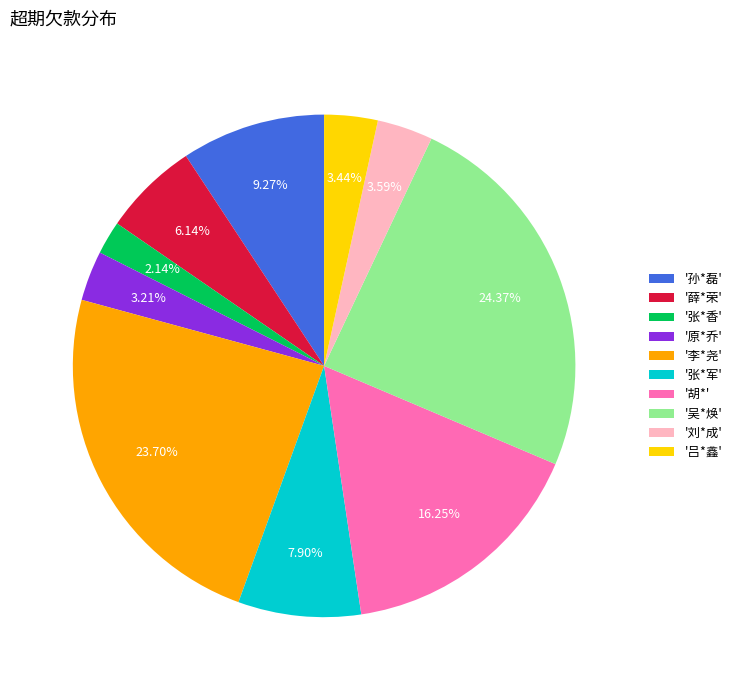

How many segments does this pie chart have?

10